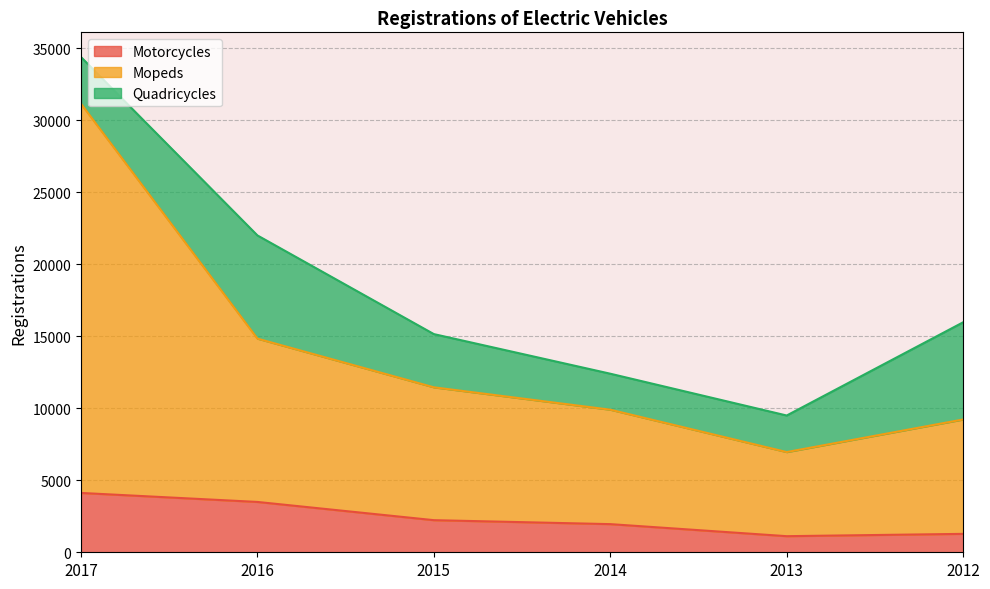

True or false: Motorcycles has a value of 1955 at 2014.

True